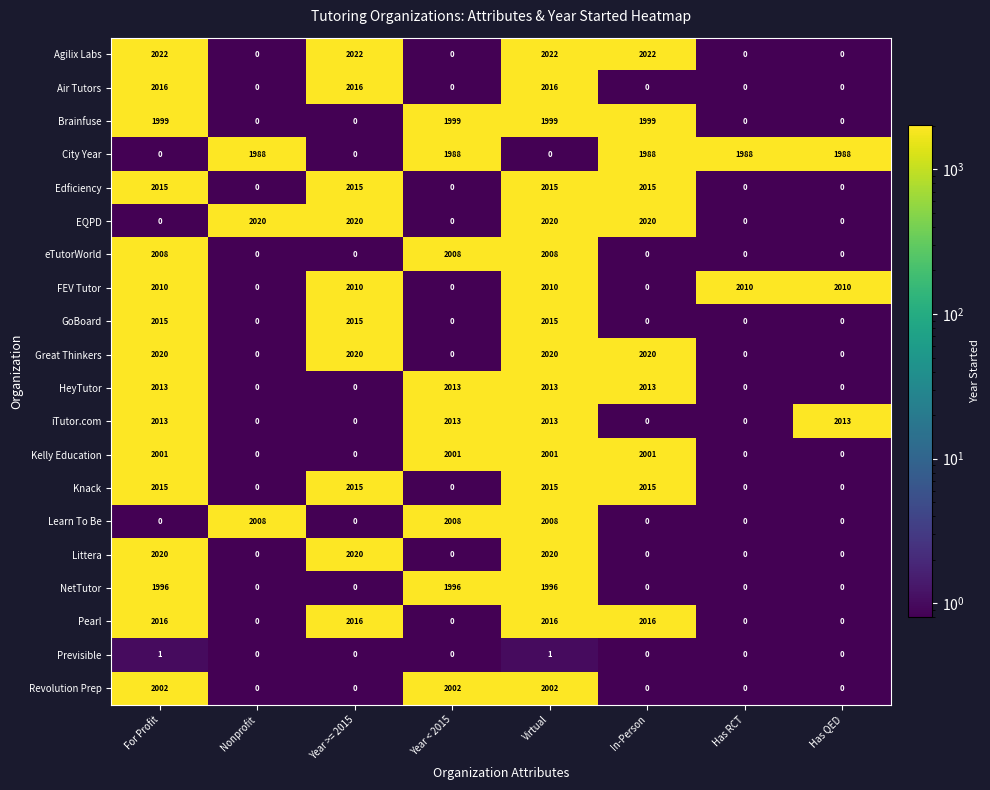

What is the maximum value shown in the chart?

2022